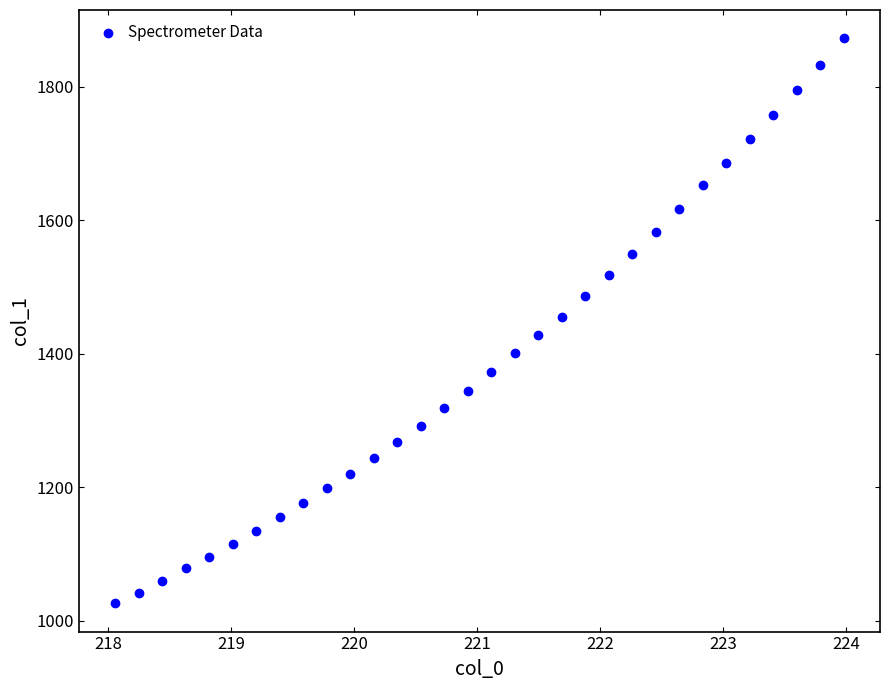

What is the range of Y values (max minus min)?

846.4